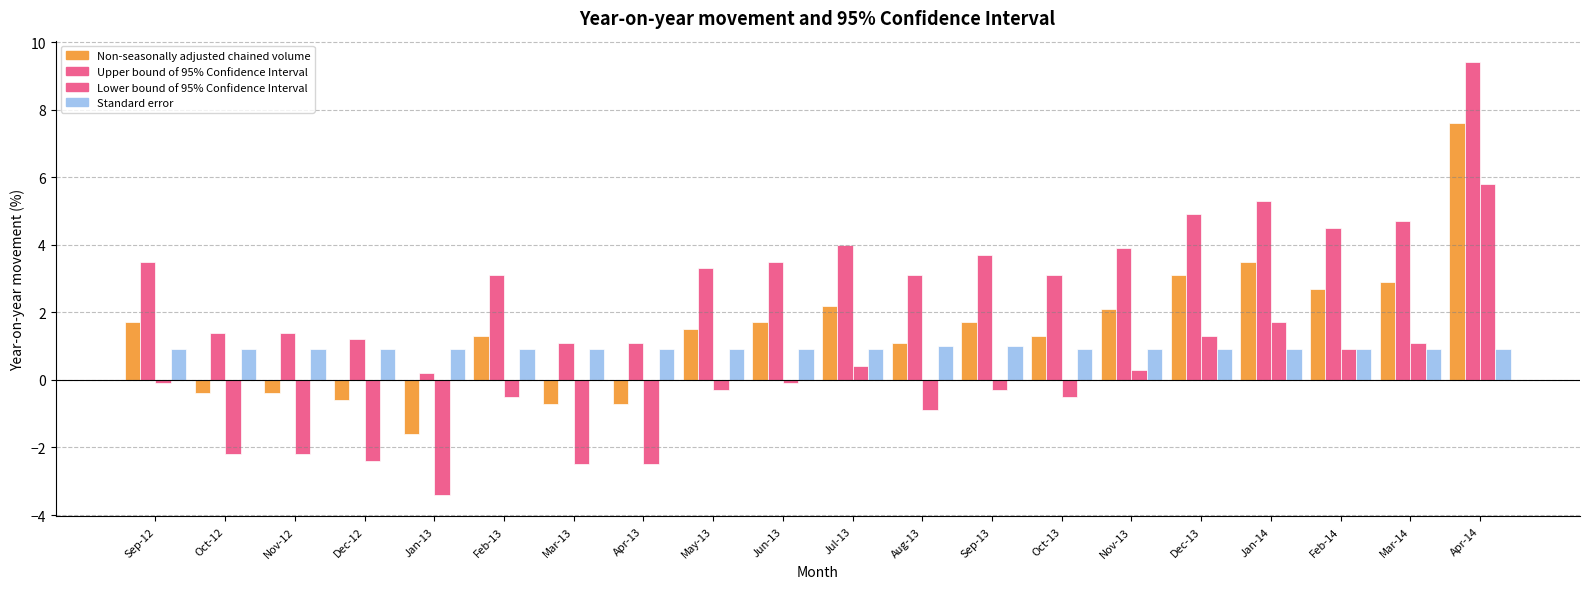

What is the lowest value of the Standard error series?

0.9